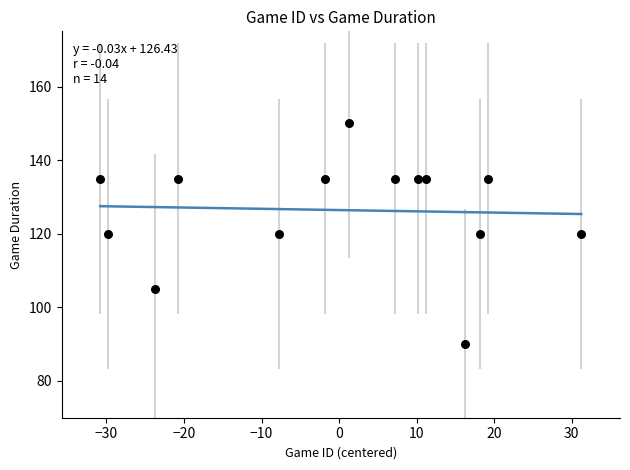

What is the range of Y values (max minus min)?

60